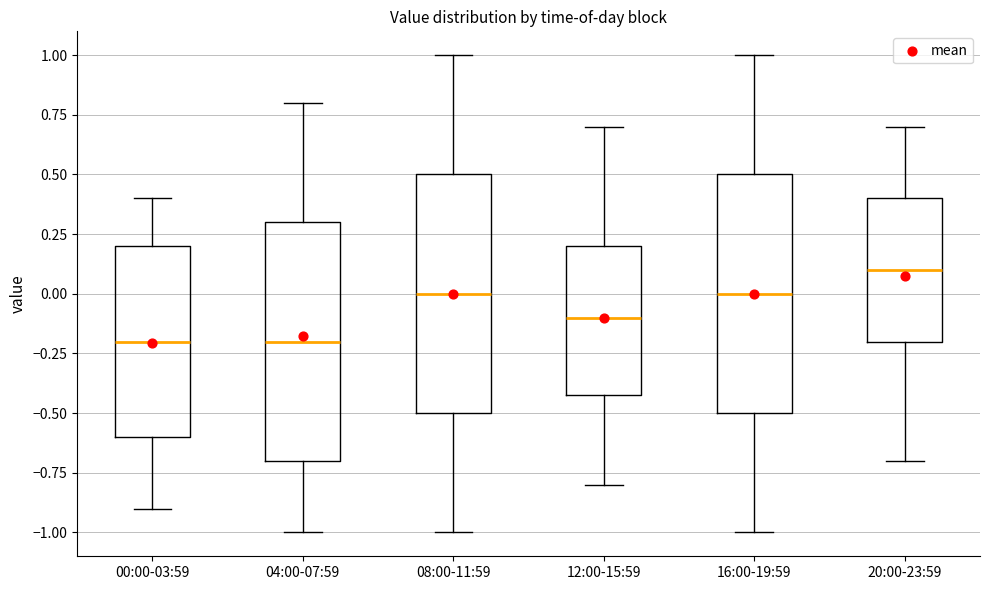

Reading left to right, read every box against the y-axis: the position of its median line, the range the box covers, and the ends of its whiskers. The values are not printed on the chart, so give them approximately, as read against the axis.

00:00-03:59: median -0.2, box -0.6 to 0.2, whiskers -0.9 to 0.4
04:00-07:59: median -0.2, box -0.7 to 0.3, whiskers -1.0 to 0.8
08:00-11:59: median 0.0, box -0.5 to 0.5, whiskers -1.0 to 1.0
12:00-15:59: median -0.1, box -0.4 to 0.2, whiskers -0.8 to 0.7
16:00-19:59: median 0.0, box -0.5 to 0.5, whiskers -1.0 to 1.0
20:00-23:59: median 0.1, box -0.2 to 0.4, whiskers -0.7 to 0.7